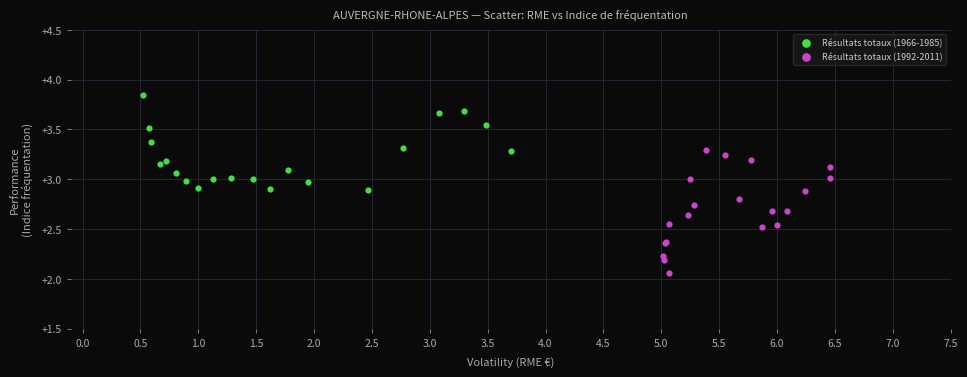

Which series reaches the minimum Y coordinate?

Résultats totaux (1992-2011)